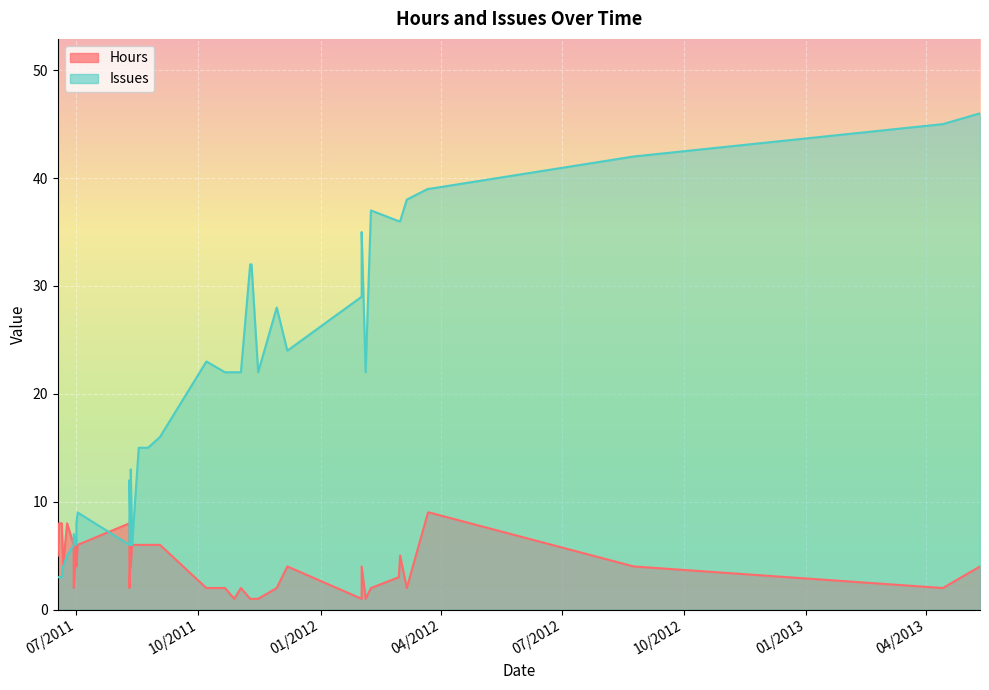

List the labels in order of Issues value, largest first.

05/12/2013, 04/14/2013, 08/24/2012, 03/22/2012, 03/23/2012, 03/06/2012, 02/08/2012, 02/29/2012, 03/01/2012, 02/01/2012, 11/09/2011, 11/10/2011, 02/01/2012, 11/29/2011, 12/07/2011, 10/07/2011, 10/28/2011, 11/15/2011, 02/04/2012, 10/21/2011, 11/02/2011, 09/02/2011, 08/17/2011, 08/18/2011, 08/24/2011, 08/11/2011, 08/10/2011, 07/02/2011, 07/01/2011, 06/29/2011, 06/29/2011, 07/01/2011, 08/11/2011, 08/12/2011, 08/10/2011, 06/24/2011, 06/21/2011, 06/17/2011, 06/18/2011, 06/20/2011